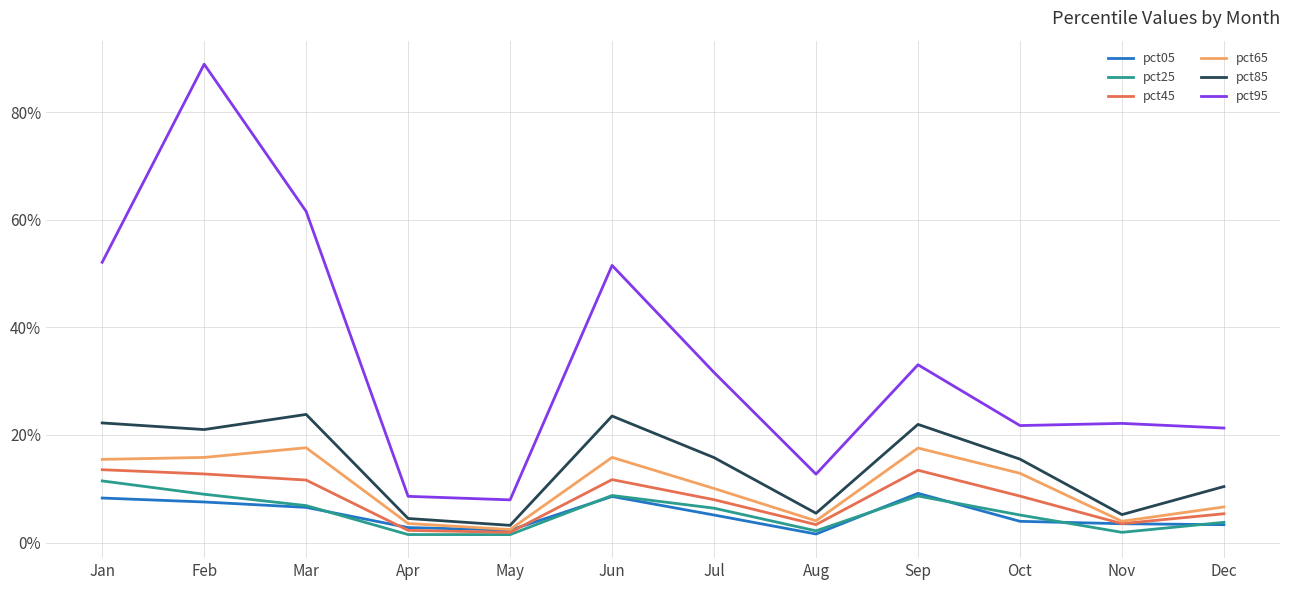

What is the difference between the second highest and second lowest values in the pct85 series?

0.2